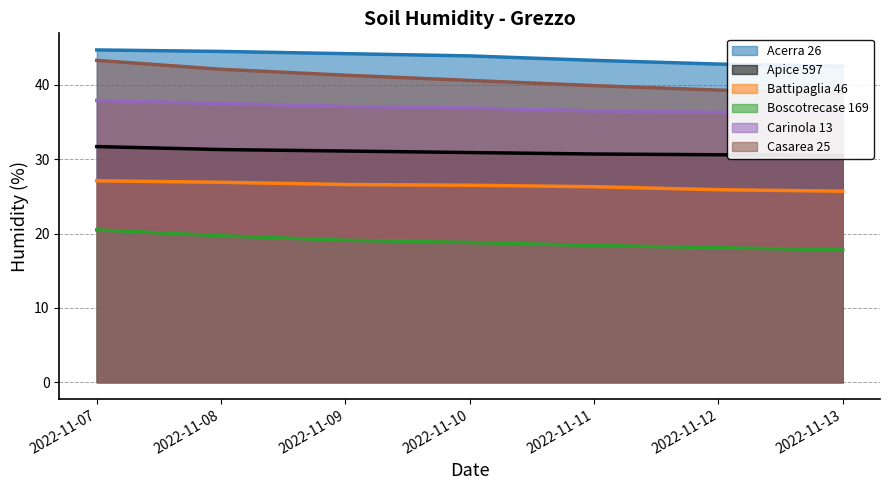

What are all the series names shown in the legend?

Acerra 26, Apice 597, Battipaglia 46, Boscotrecase 169, Carinola 13, Casarea 25